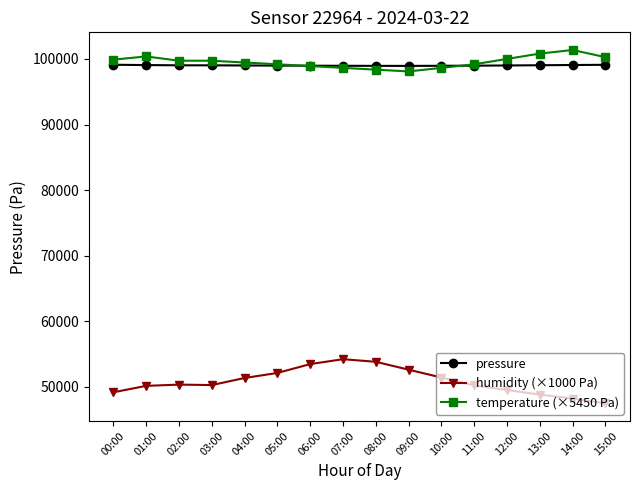

What is the highest value of the humidity (×1000 Pa) series?

54200.0